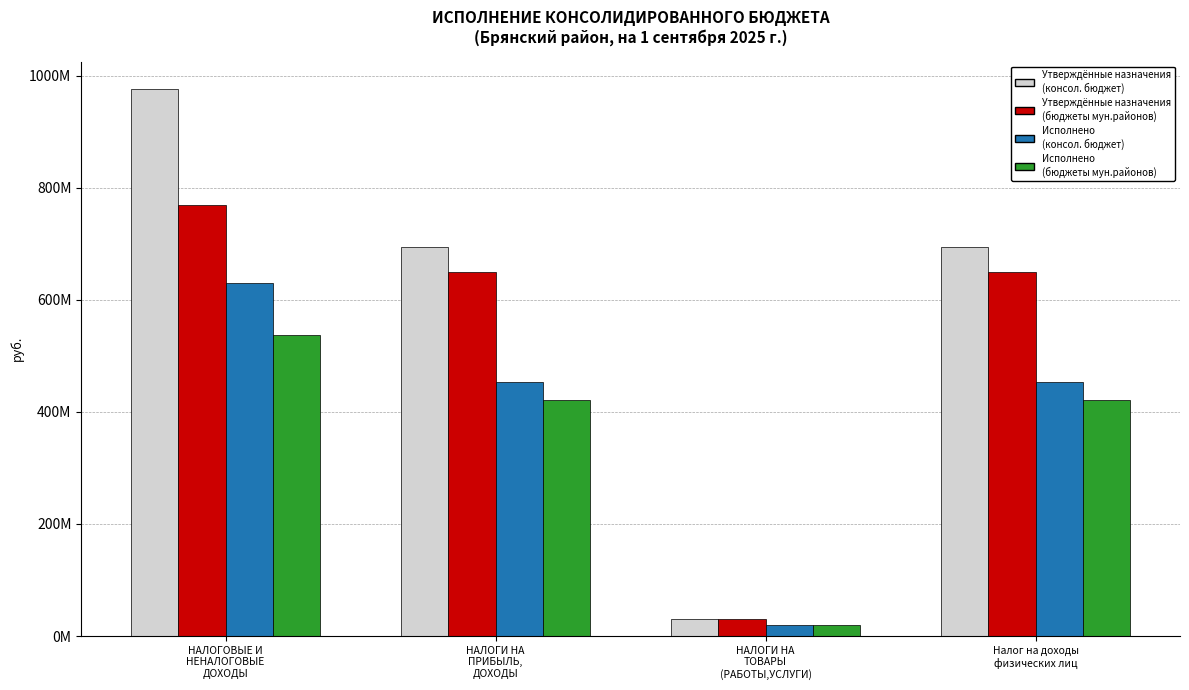

Are the bars horizontal?

No